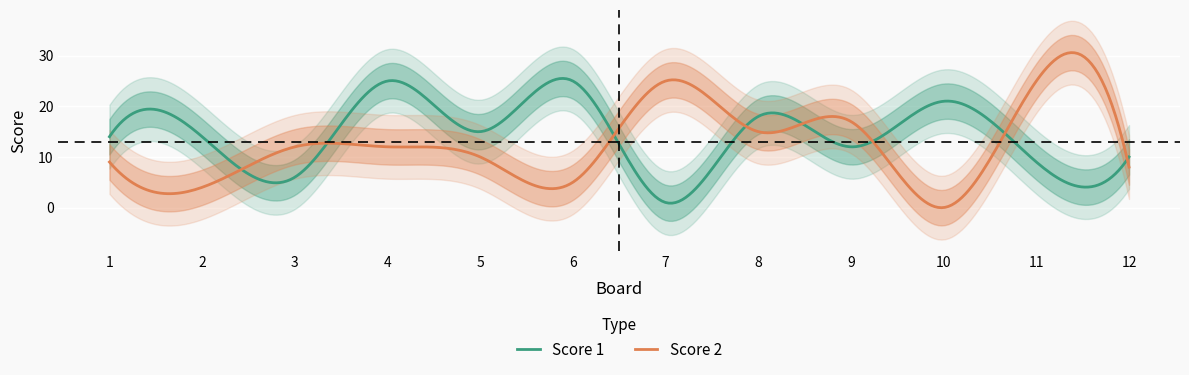

Where does the Score 2 series first go above 12?

7